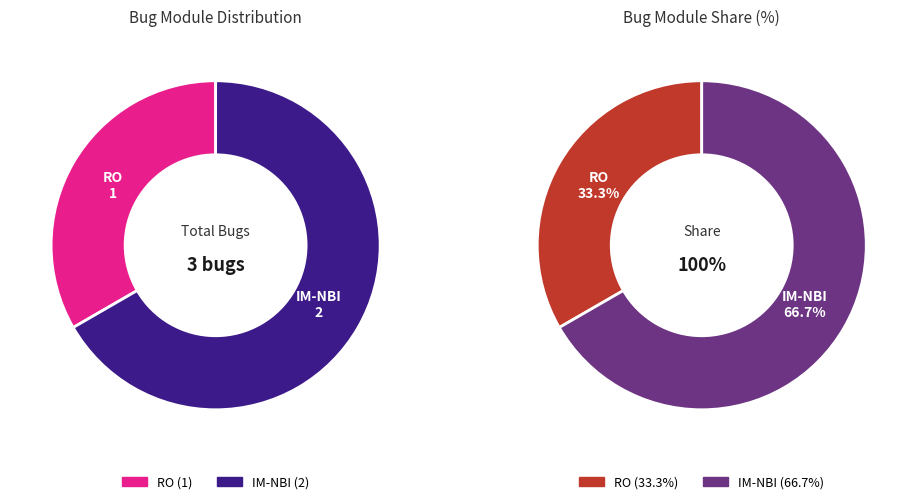

True or false: RO accounts for 20% of the total.

False